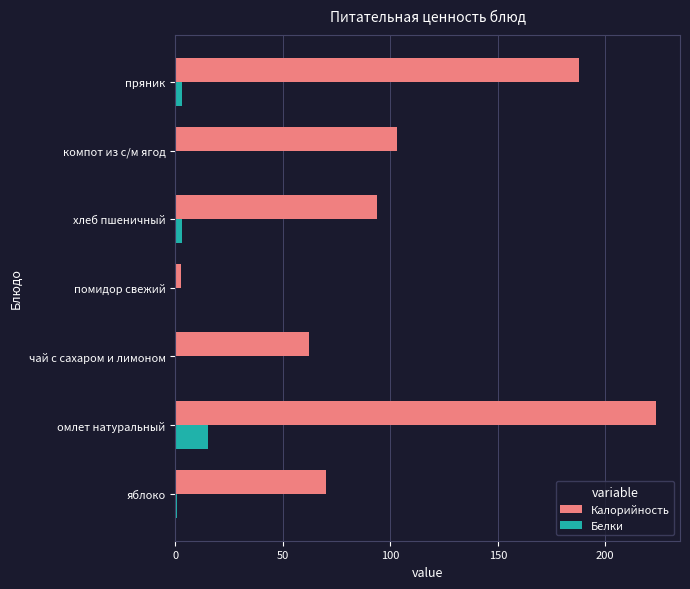

What is the maximum value for Белки?

15.1